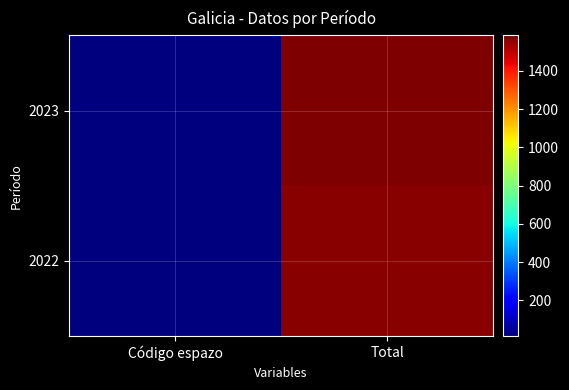

Which series has the largest range (max minus min)?

2023